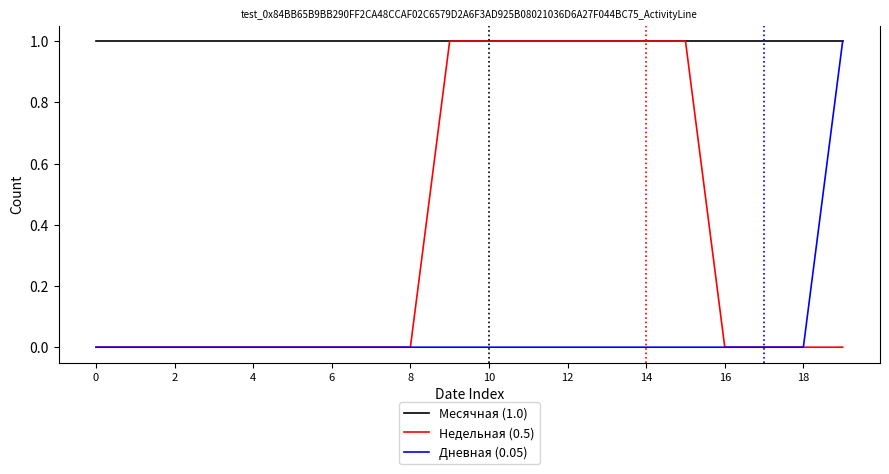

Rank the series by their average value, from lowest to highest.

Дневная (0.05), Недельная (0.5), Месячная (1.0)